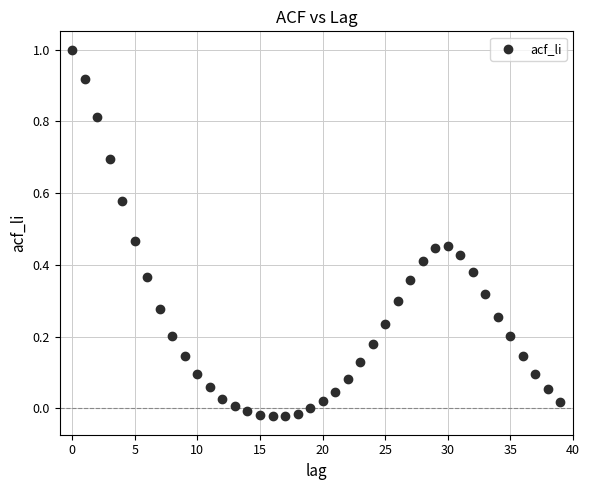

What is the range of Y values (max minus min)?

1.0